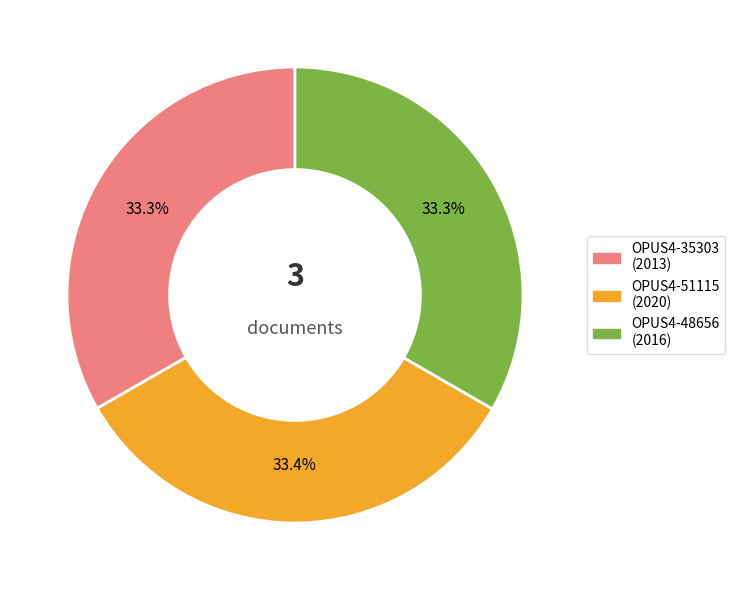

Approximately how many times larger is the value at OPUS4-51115 compared to OPUS4-35303?

1.0